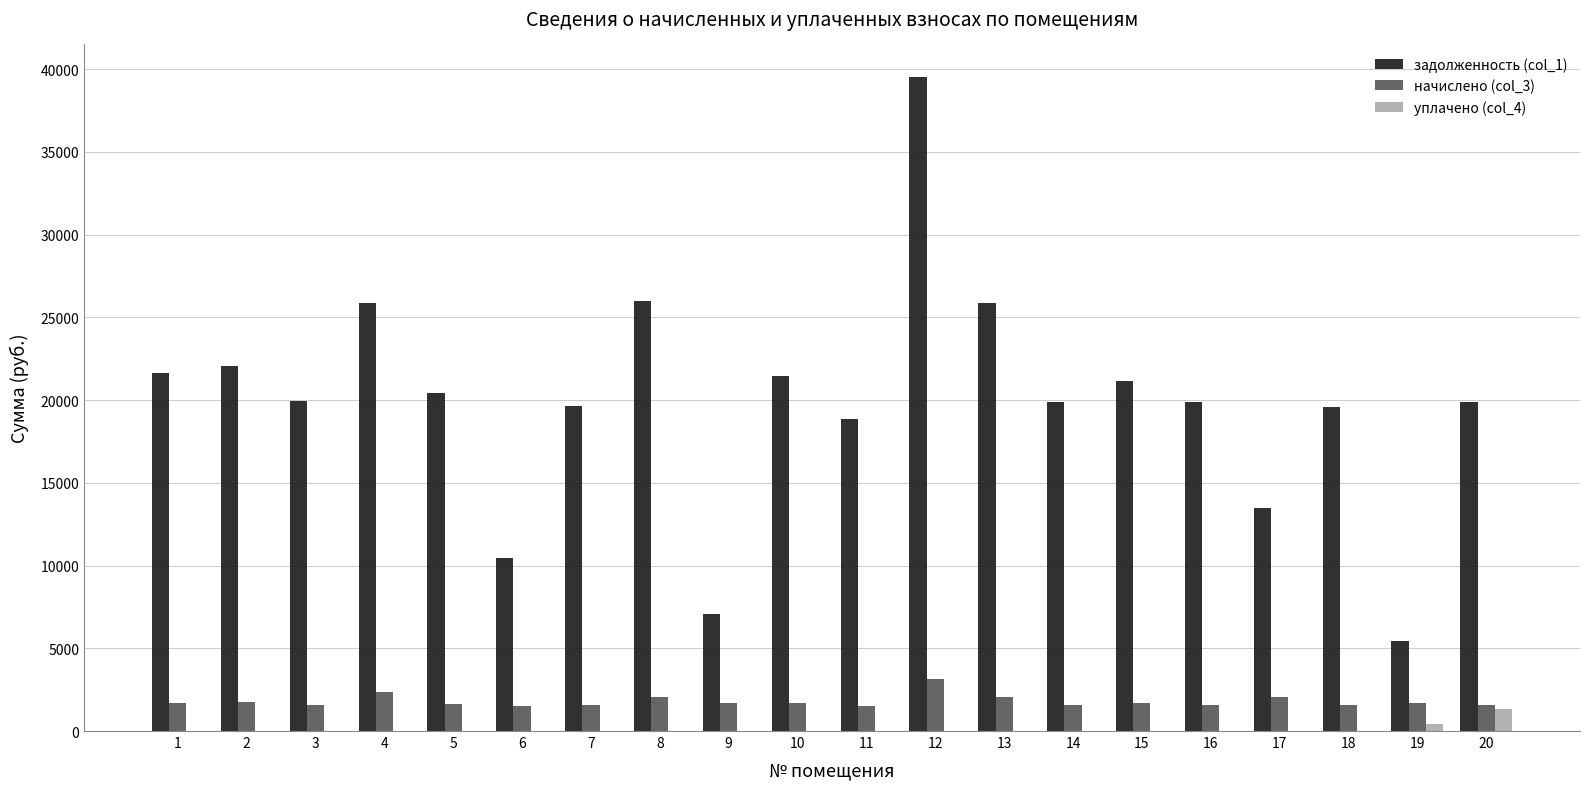

How many groups of bars are there?

20